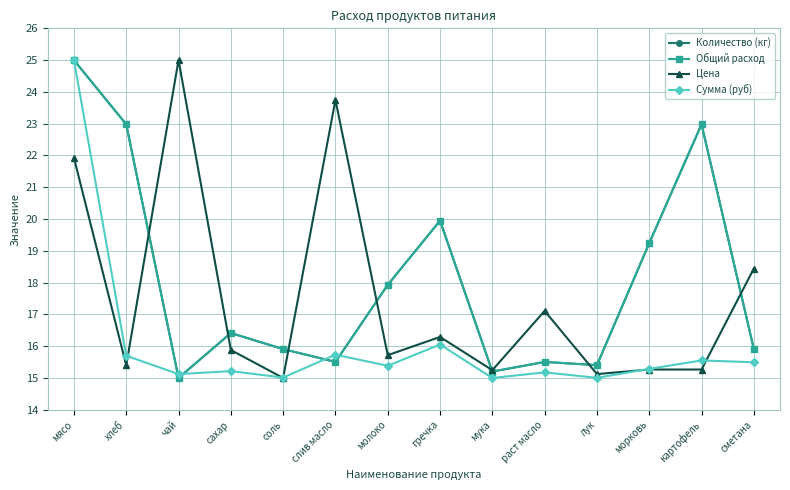

At which category does Цена reach its first local valley?

хлеб